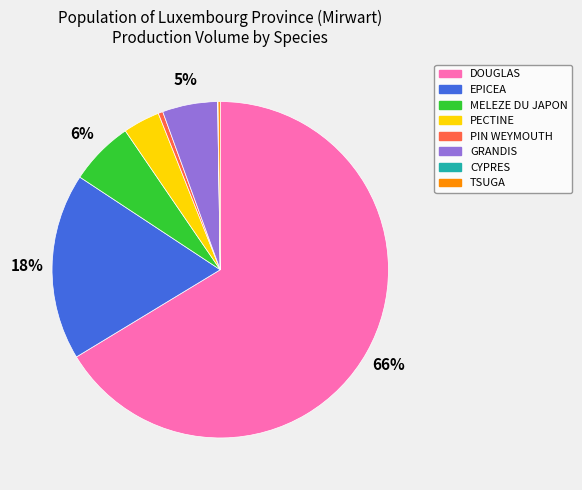

Do MELEZE DU JAPON and GRANDIS together represent more than half of the pie?

No